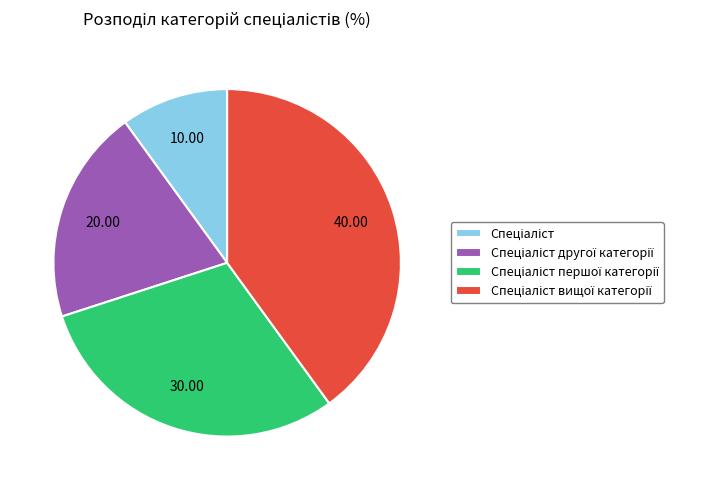

Does any single category account for the majority?

No